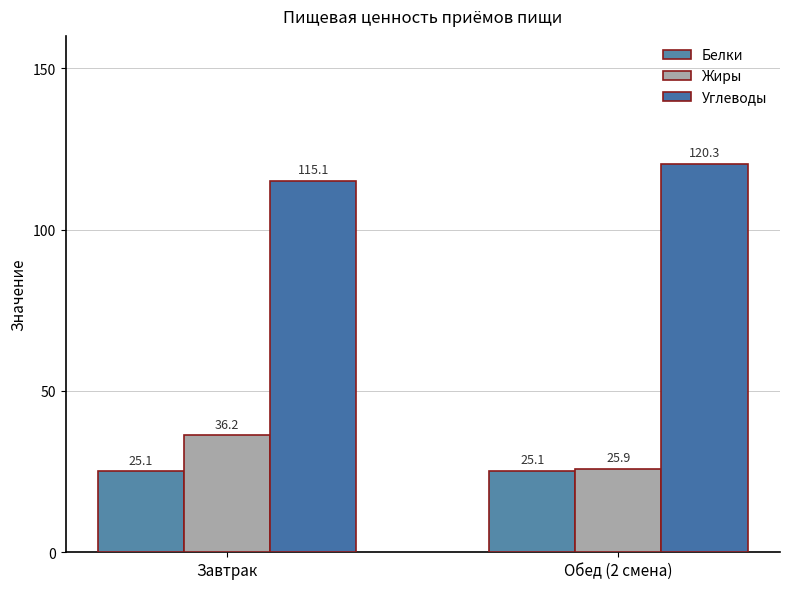

Reading left to right, extract all data points from this chart.

Белки: Завтрак=25.1	Обед (2 смена)=25.1
Жиры: Завтрак=36.2	Обед (2 смена)=25.9
Углеводы: Завтрак=115.1	Обед (2 смена)=120.3